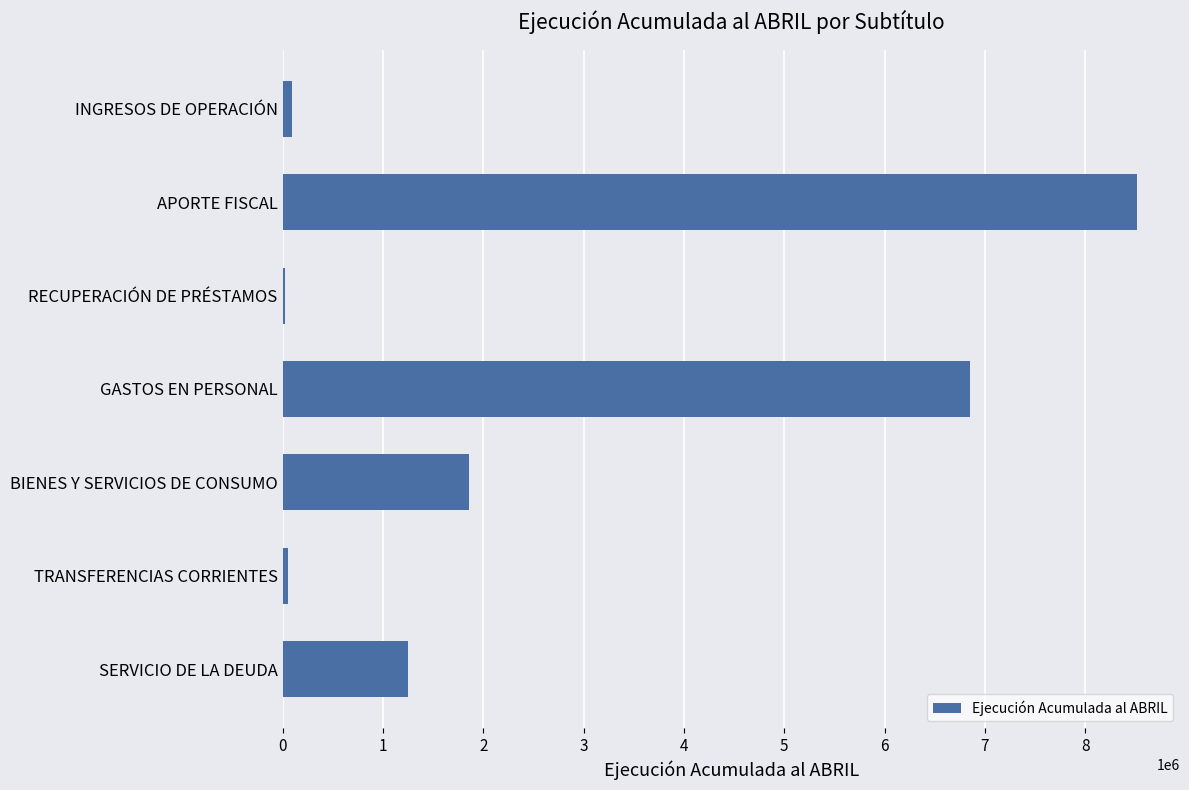

The chart shows a value of 1248786 at SERVICIO DE LA DEUDA. True or false?

True